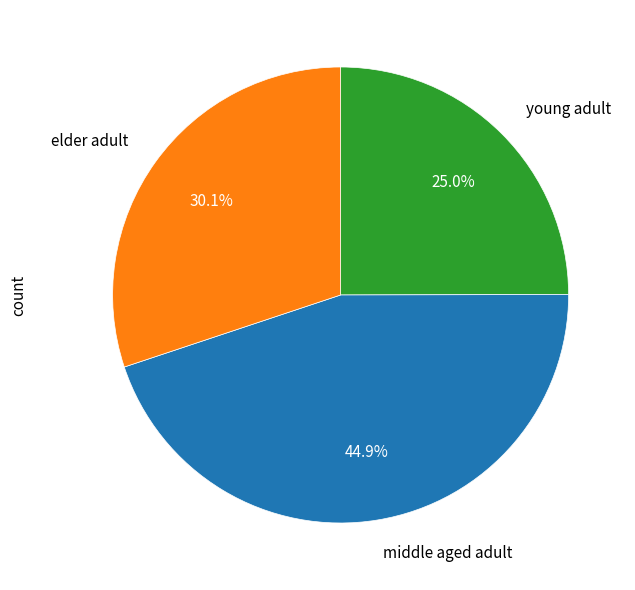

Do middle aged adult and elder adult together represent more than half of the pie?

Yes